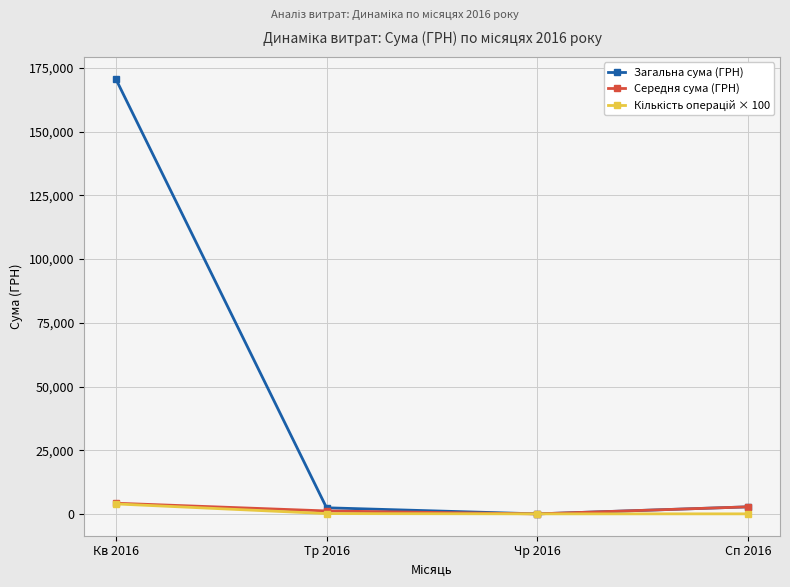

What is the value of the Загальна сума (ГРН) point at the 4th from the left?

2854.3